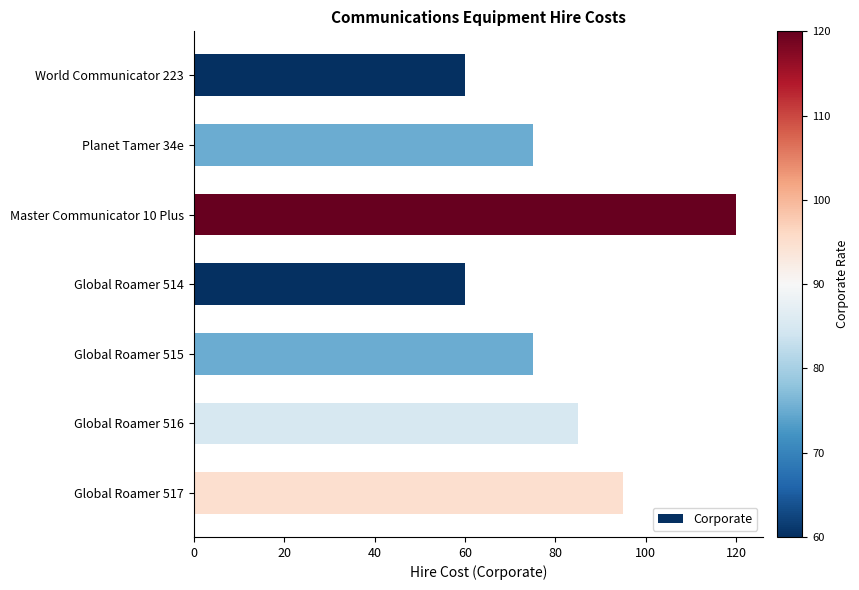

How many categories are shown in the chart?

7